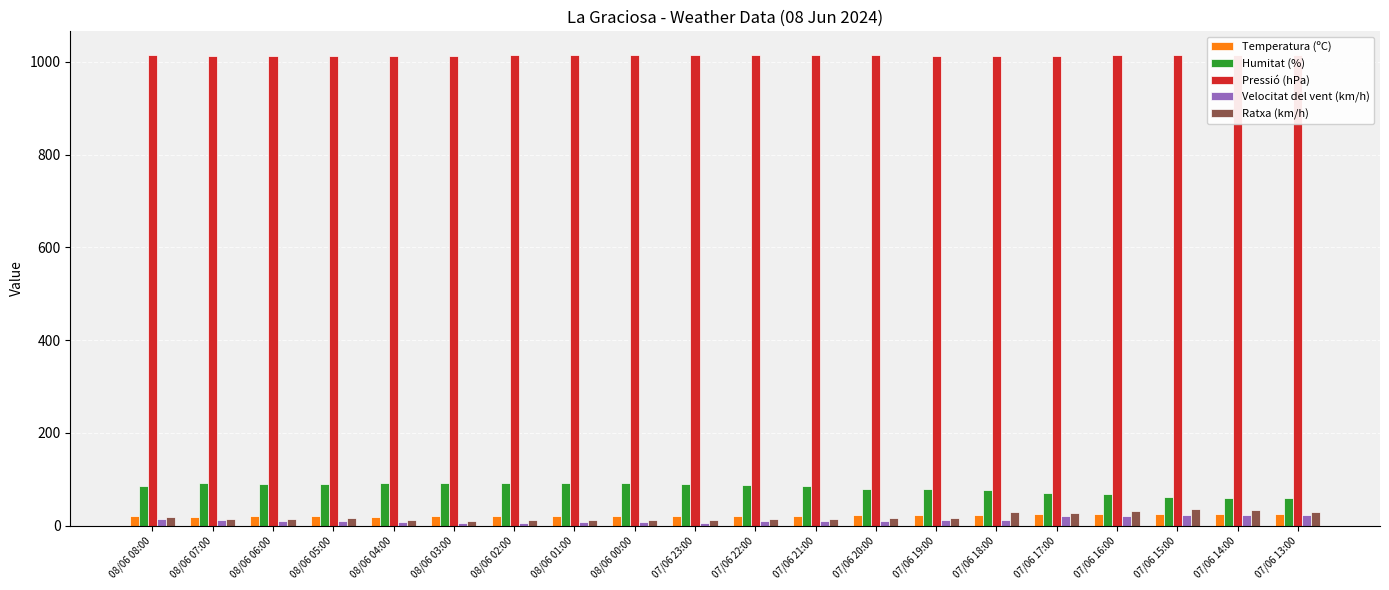

What is the maximum value shown in the chart?

1015.3